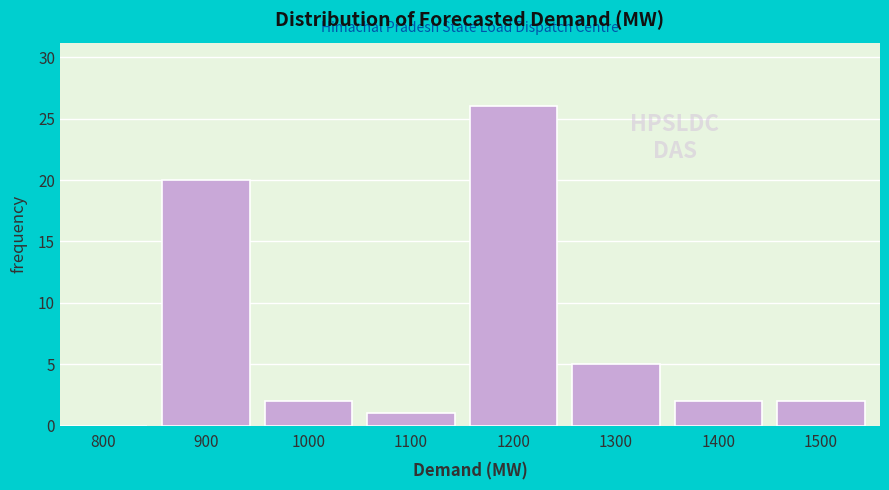

Reading left to right, list all the values displayed in this chart.

800=0	900=20	1000=2	1100=1	1200=26	1300=5	1400=2	1500=2